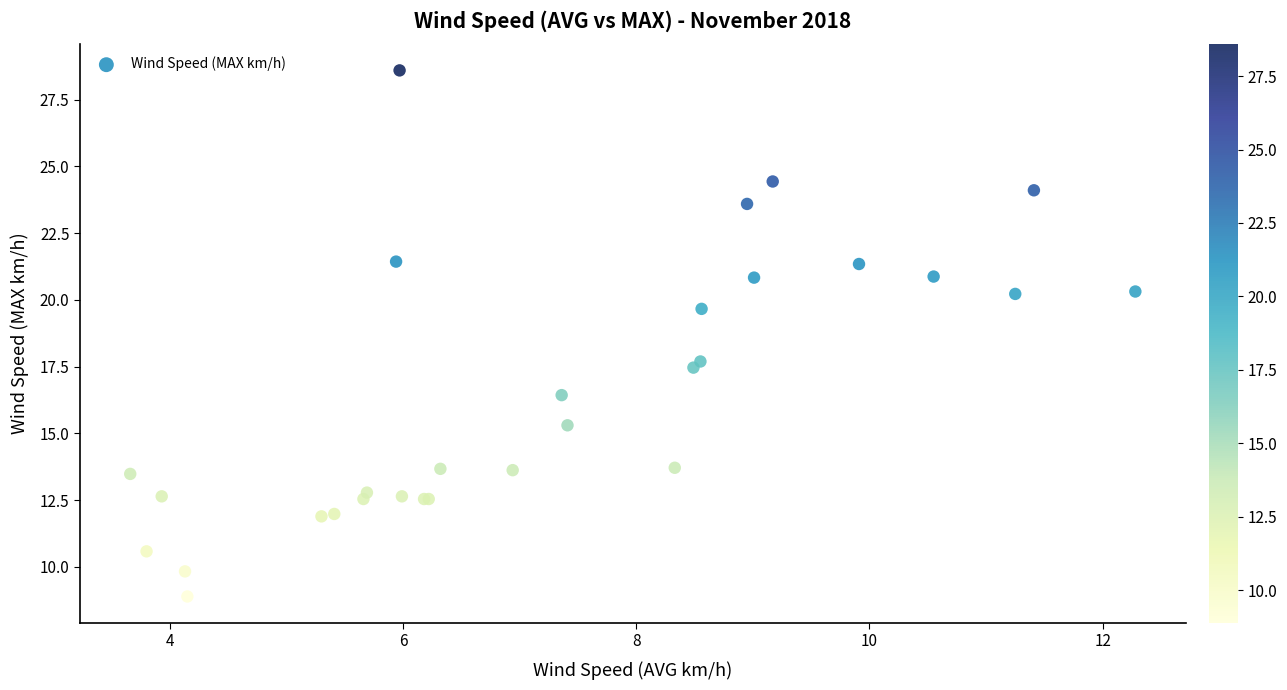

What Y value in the scatter plot is closest to 18?

17.7